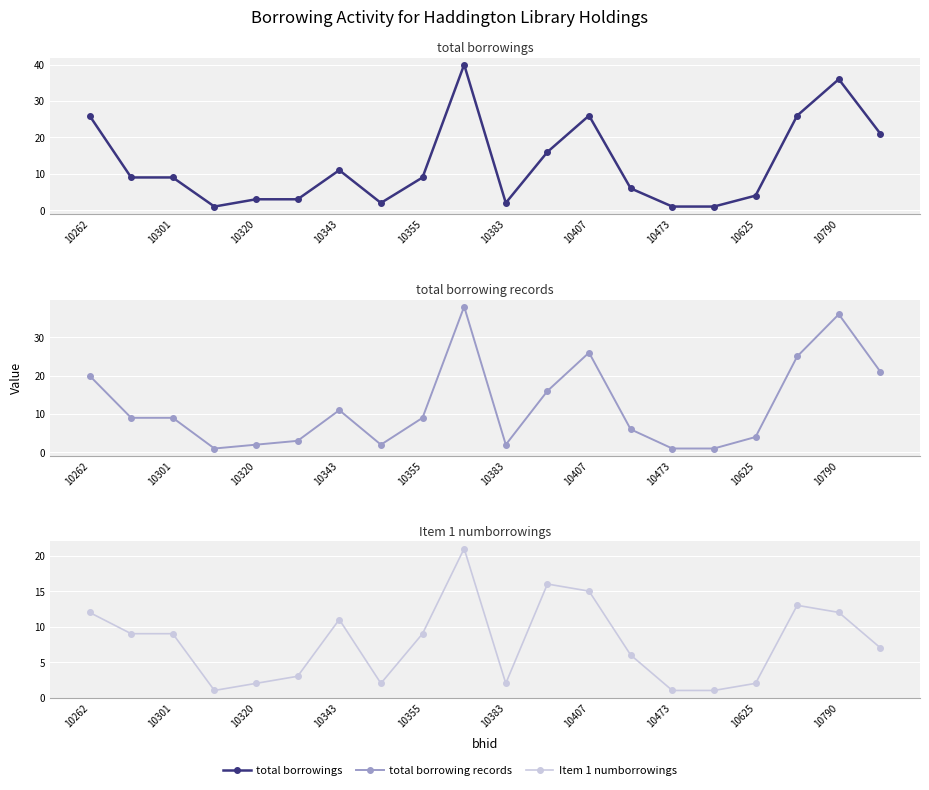

What is the difference between the total borrowings values at 10625 and 10383?

2